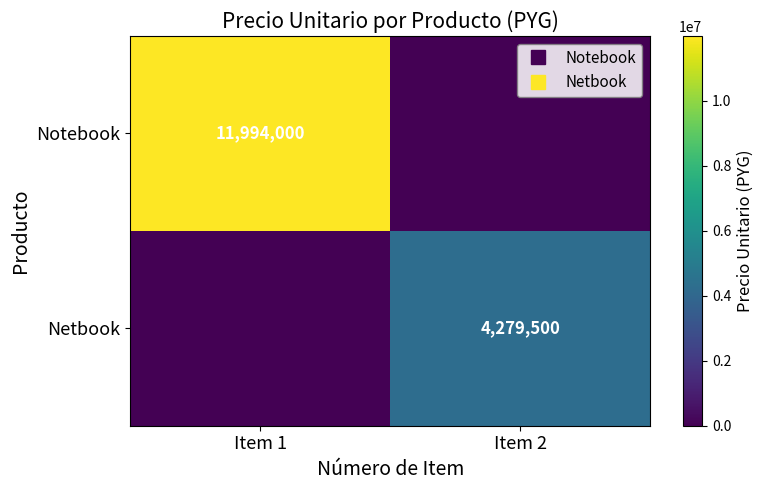

What is the sum of the Netbook values at Item 2 and Item 1?

4279500